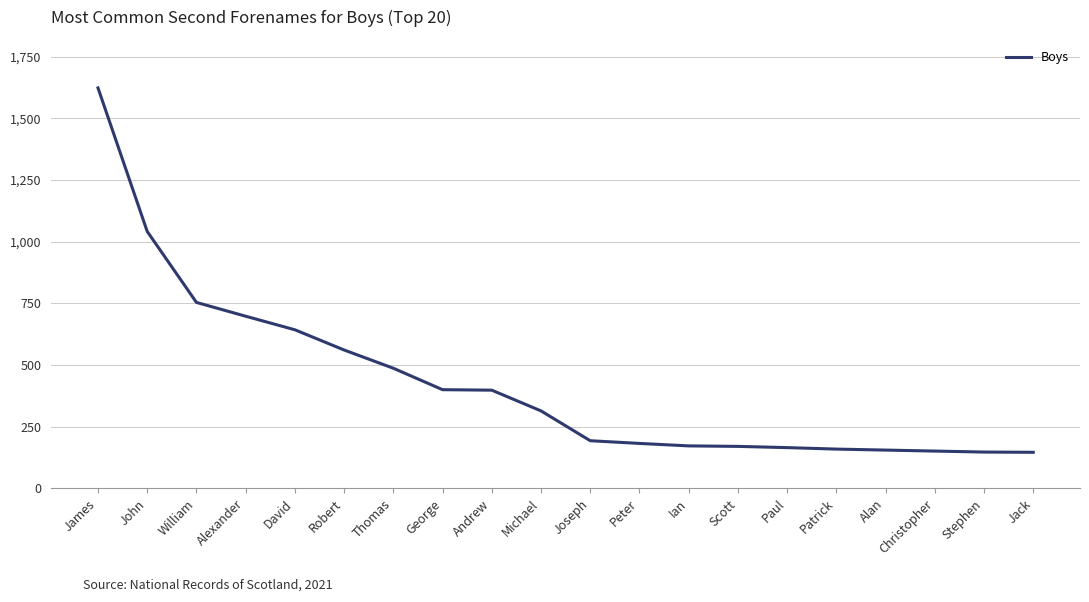

Is this an area chart (filled region under the line)?

No